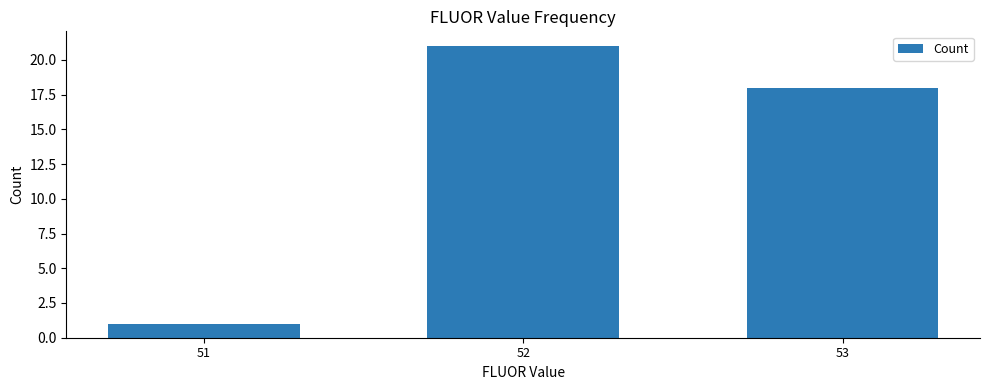

List the labels in order of value, largest first.

52, 53, 51